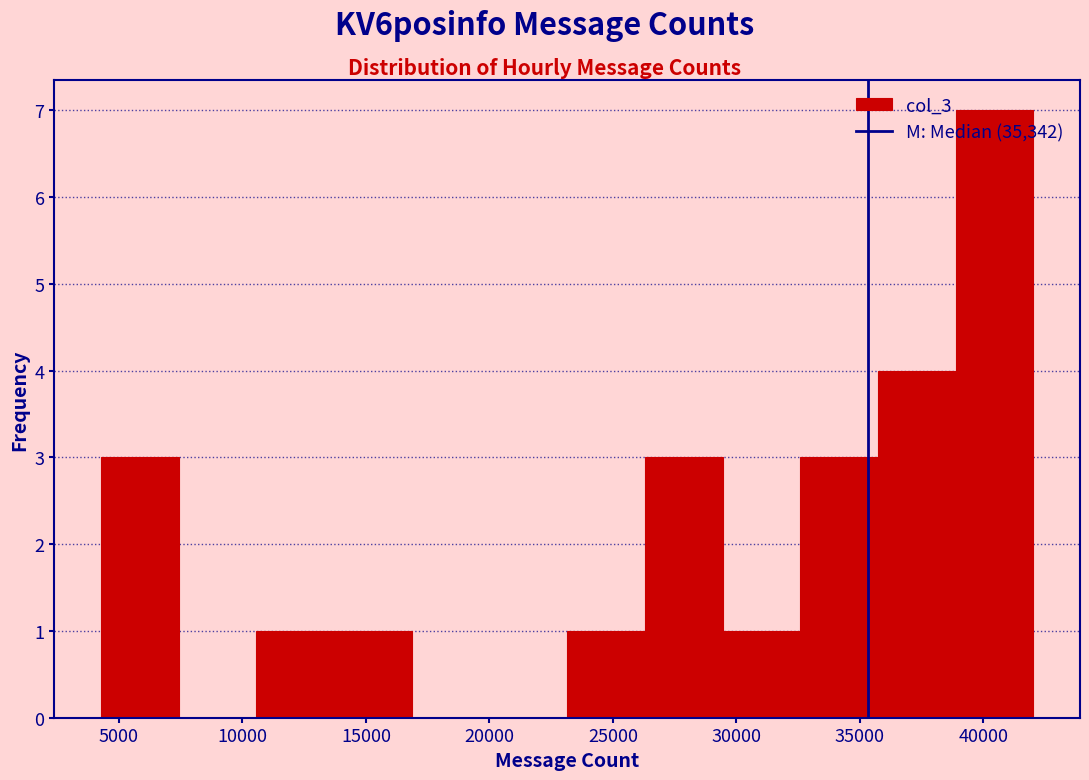

Reading left to right, list every bar in this chart as the range it spans on the x-axis followed by its height. Neither the bar edges nor the heights are printed on the chart, so give them approximately, as read against the axes.

4500 to 7500: 3
7500 to 10500: 0
10500 to 13500: 1
13500 to 17000: 1
17000 to 20000: 0
20000 to 23000: 0
23000 to 26500: 1
26500 to 29500: 3
29500 to 32500: 1
32500 to 35500: 3
35500 to 39000: 4
39000 to 42000: 7